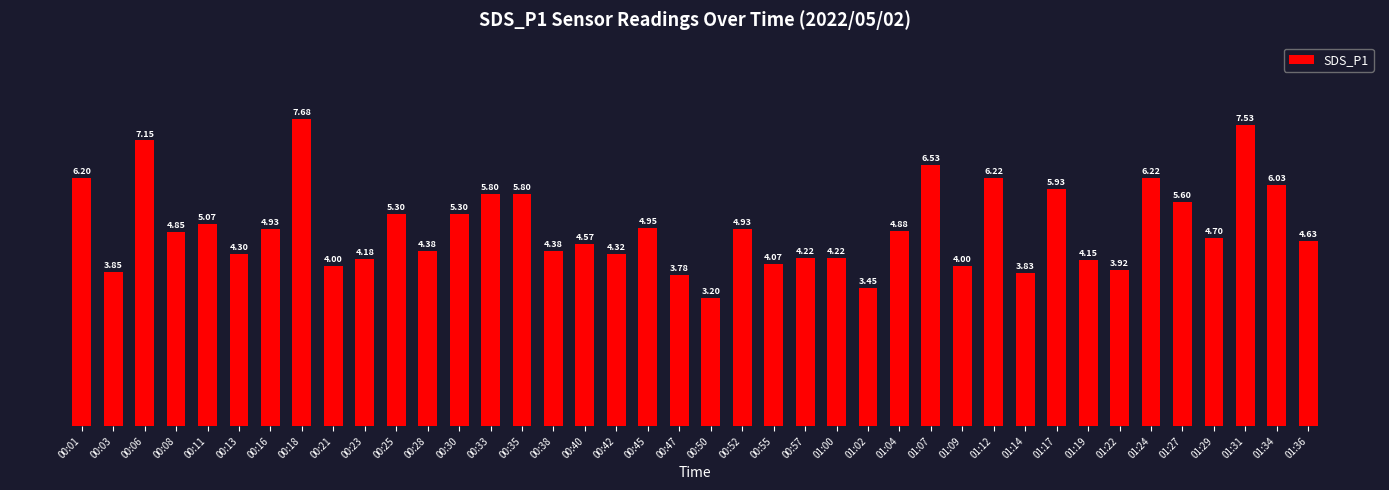

How many data points does each series have?

40